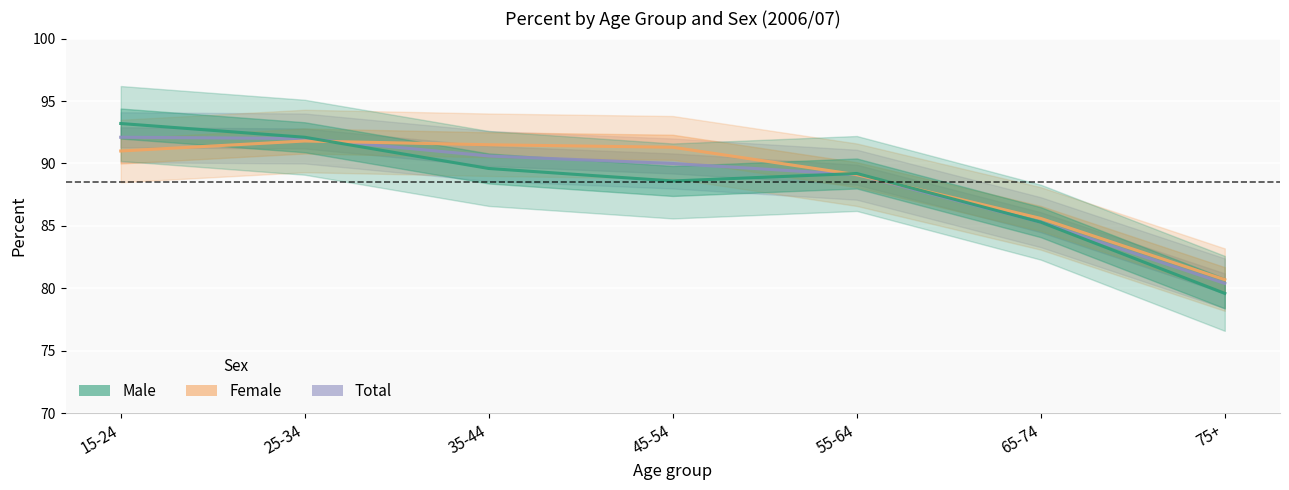

What is the difference between the second highest and second lowest values in the Female series?

5.9